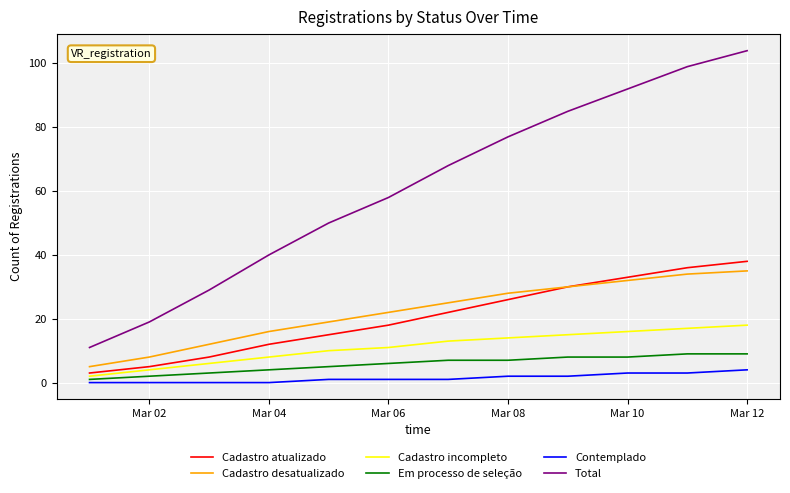

True or false: Cadastro desatualizado and Cadastro incompleto intersect in this chart.

False